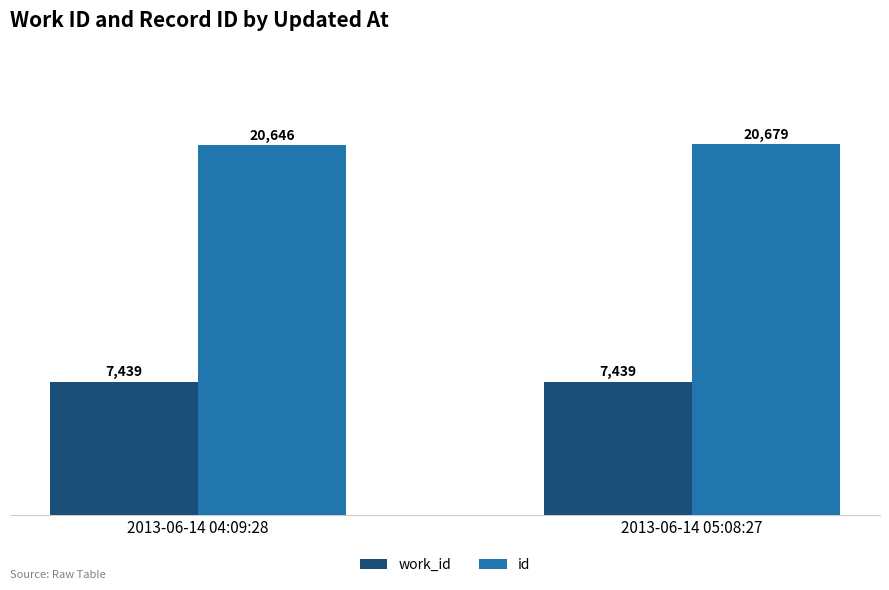

At which category is the sum across all series the highest?

2013-06-14 05:08:27